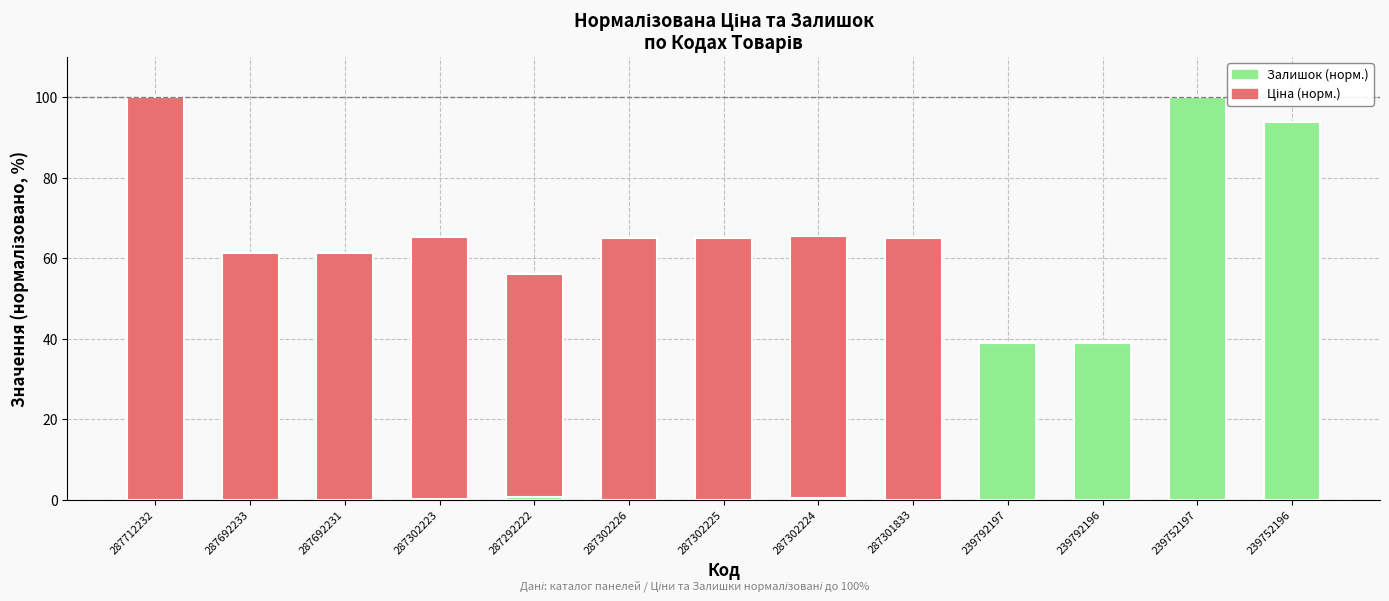

What is the sum of all Залишок (норм.) values?

272.6